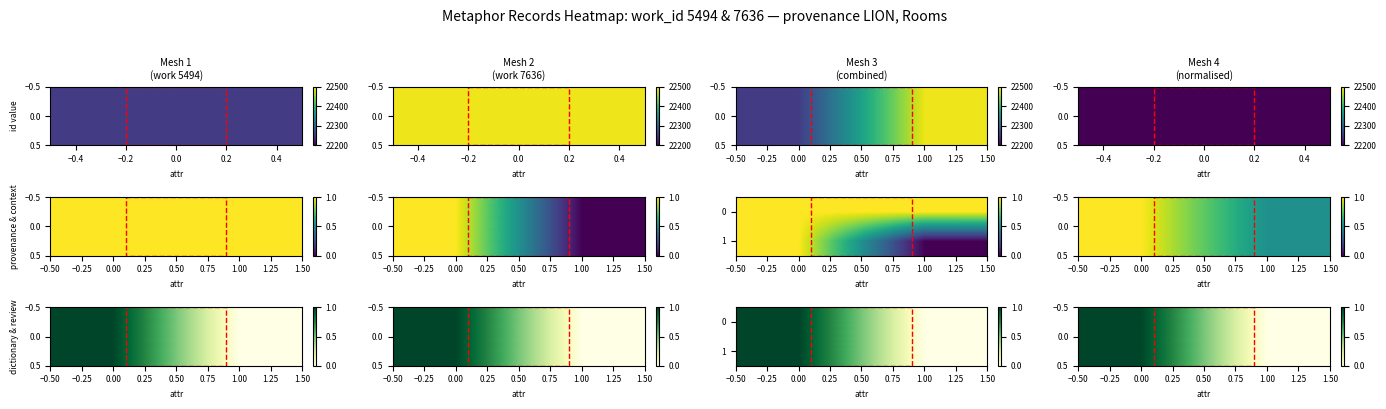

How many distinct data groups are displayed?

2